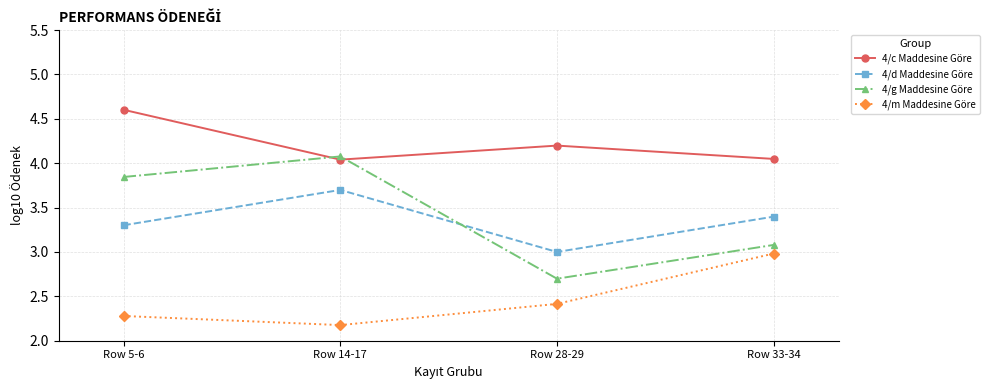

What are all the series names shown in the legend?

4/c Maddesine Göre, 4/d Maddesine Göre, 4/g Maddesine Göre, 4/m Maddesine Göre